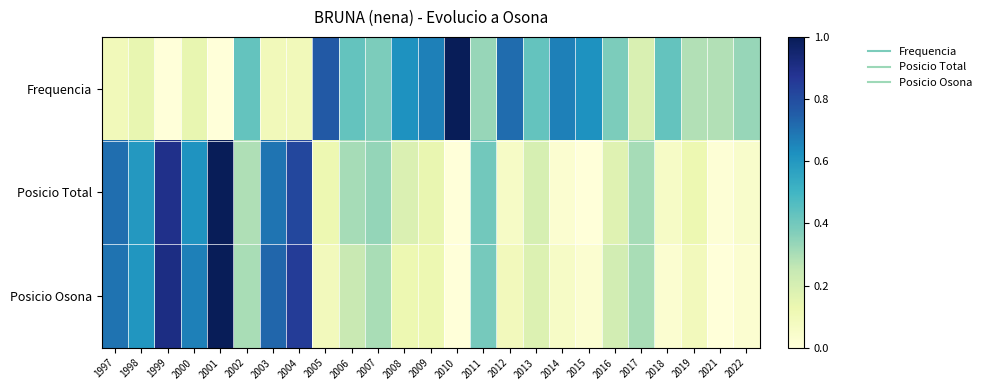

Which has a higher value, 2013 or 2010?

2010